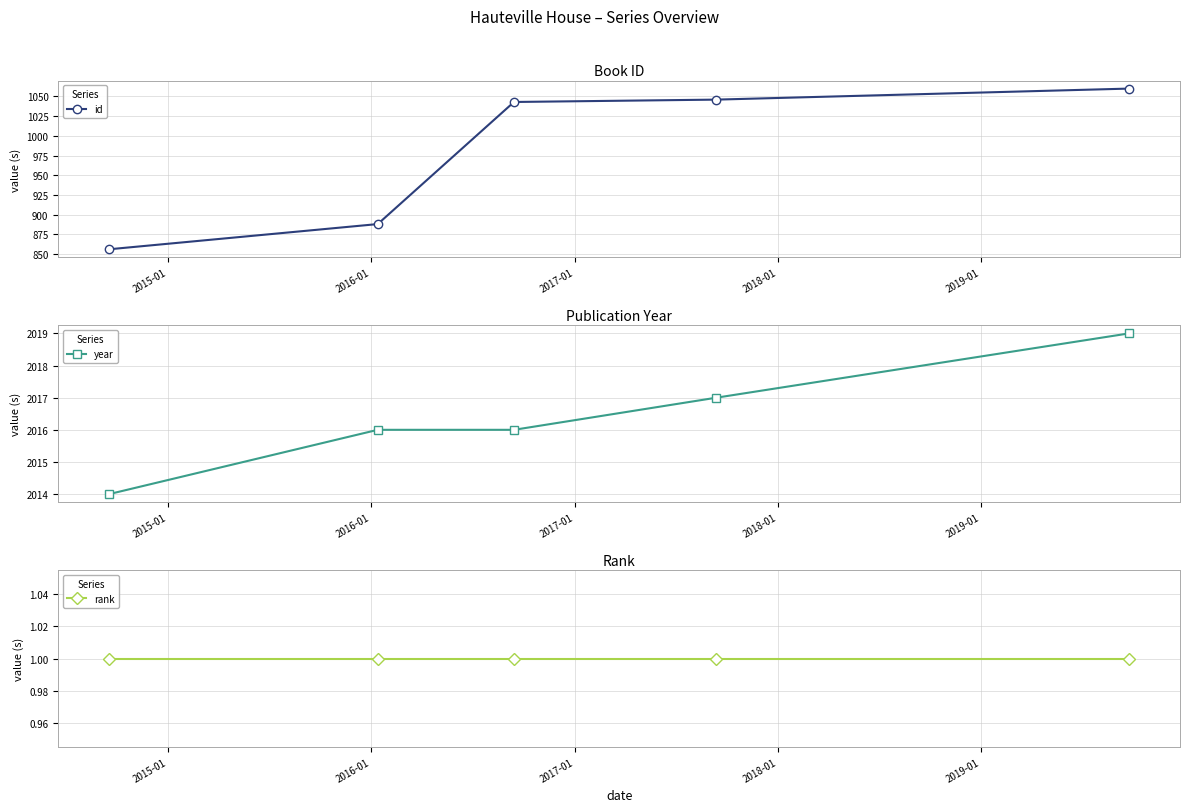

What are all the series names shown in the legend?

id, year, rank